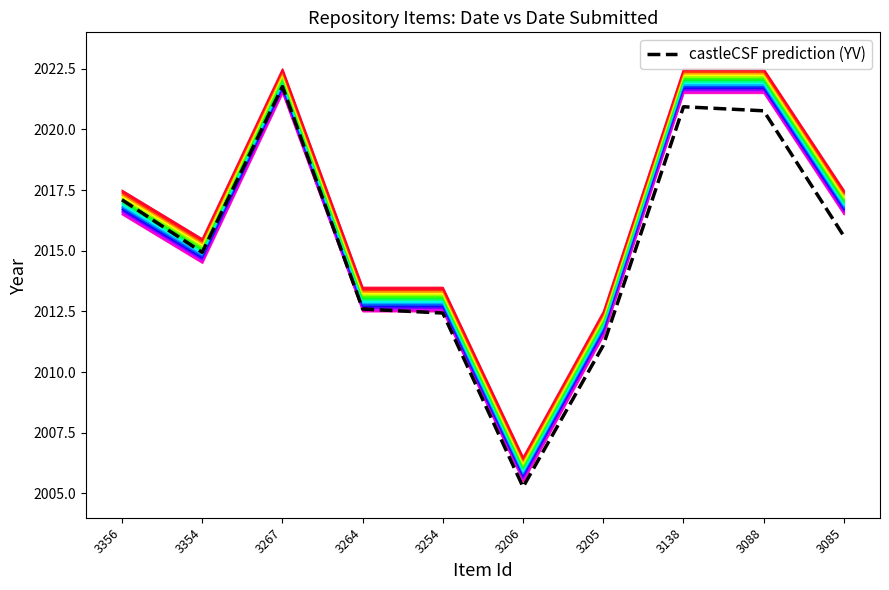

What is the difference between the values at 3354 and 3088?

5.8